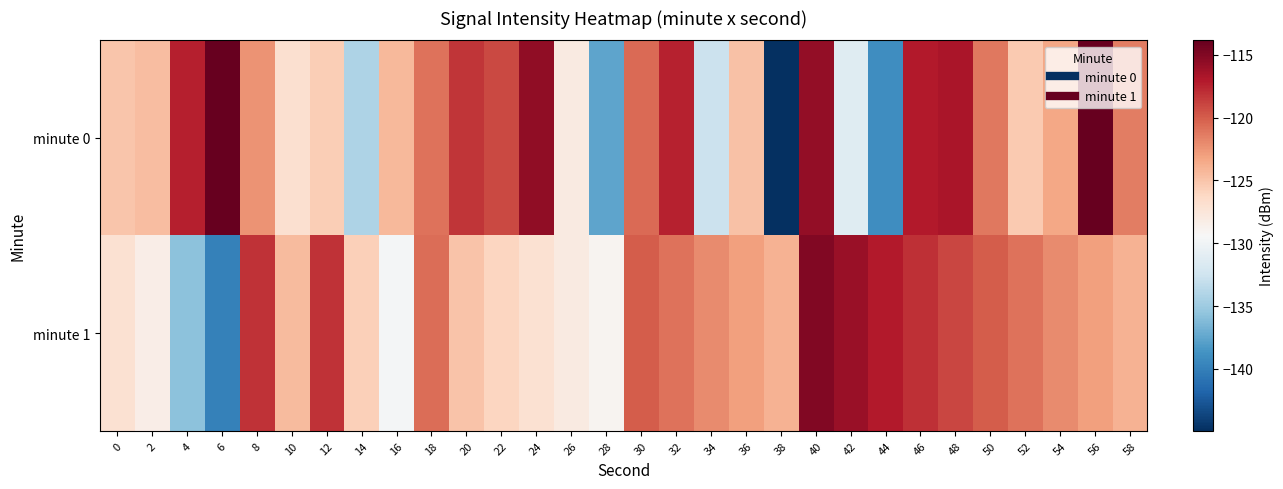

Rank the series by their maximum value, from highest to lowest.

minute 0, minute 1